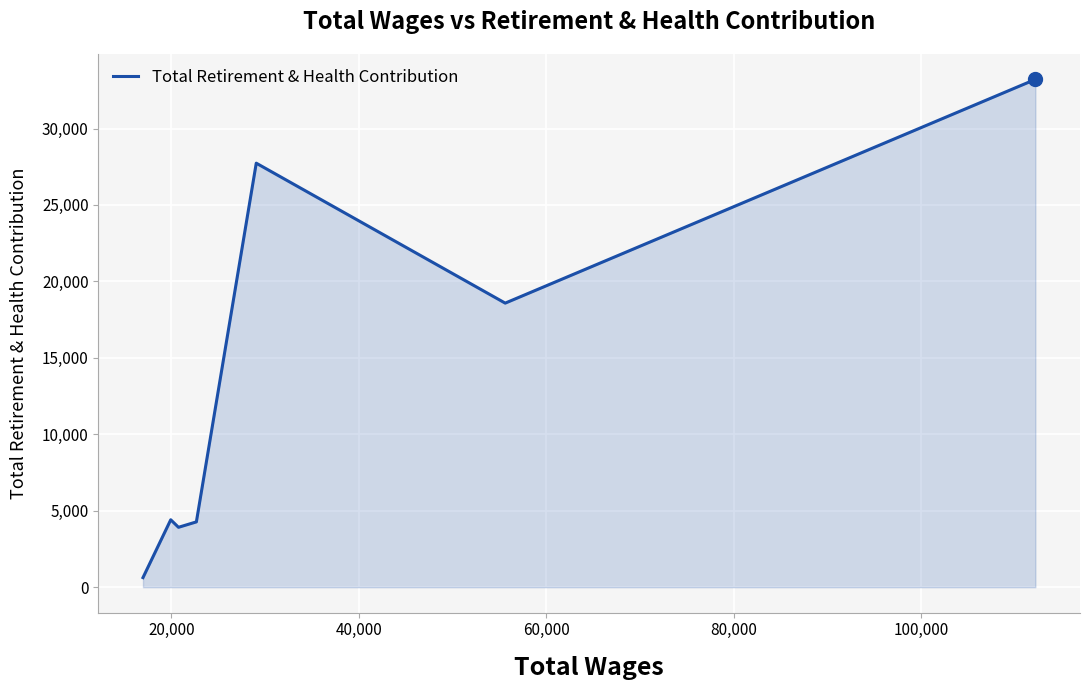

True or false: the data has more than 0 interior local peaks.

True